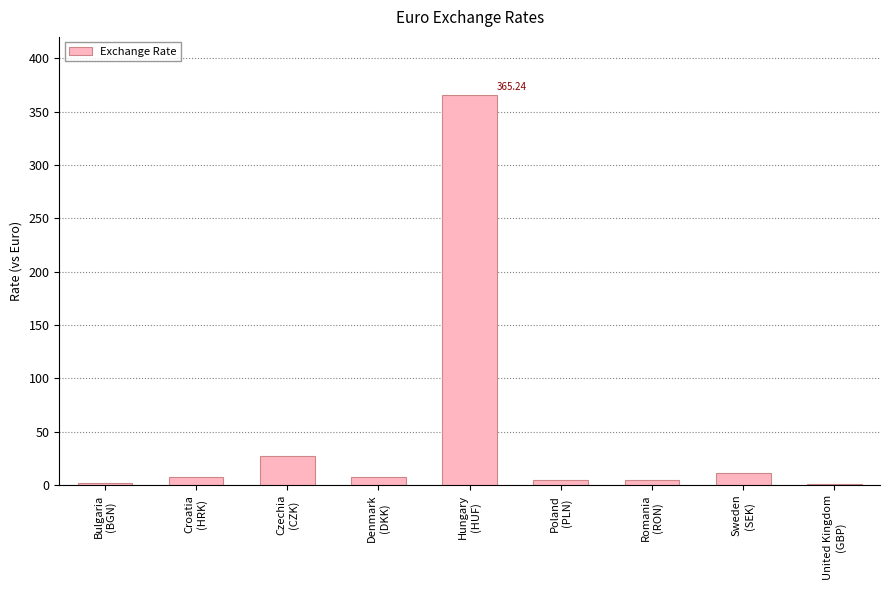

What is the sum of all values?

431.1